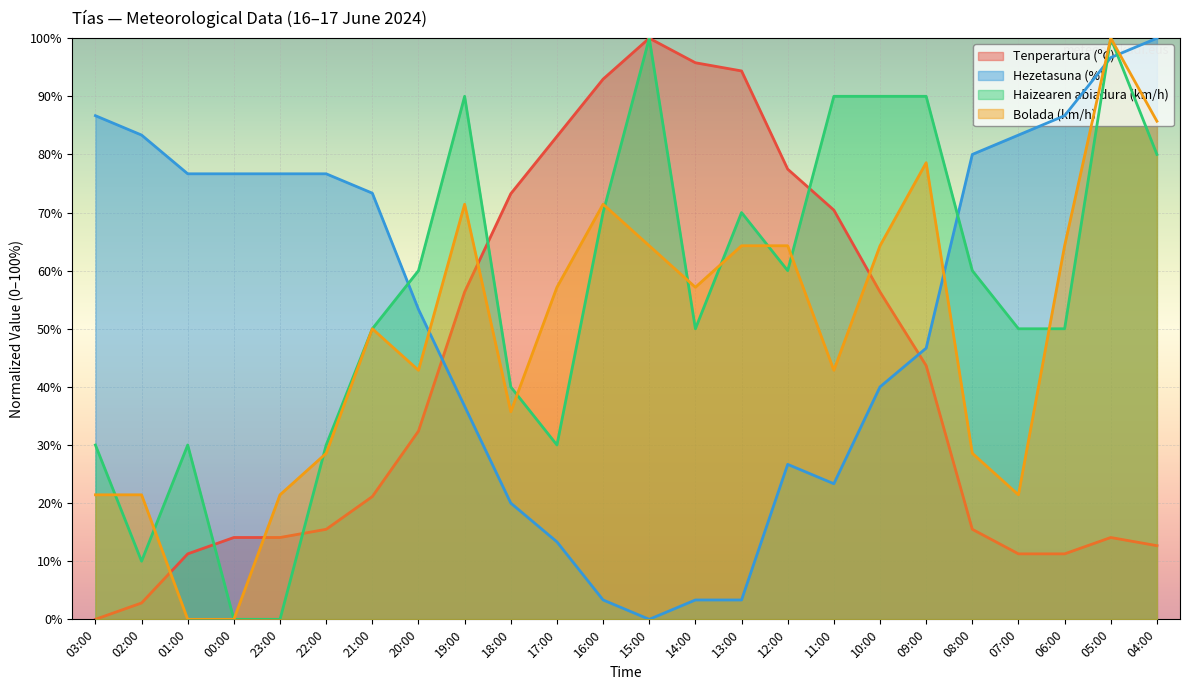

At which label does Tenperartura (ºC) reach its minimum?

03:00